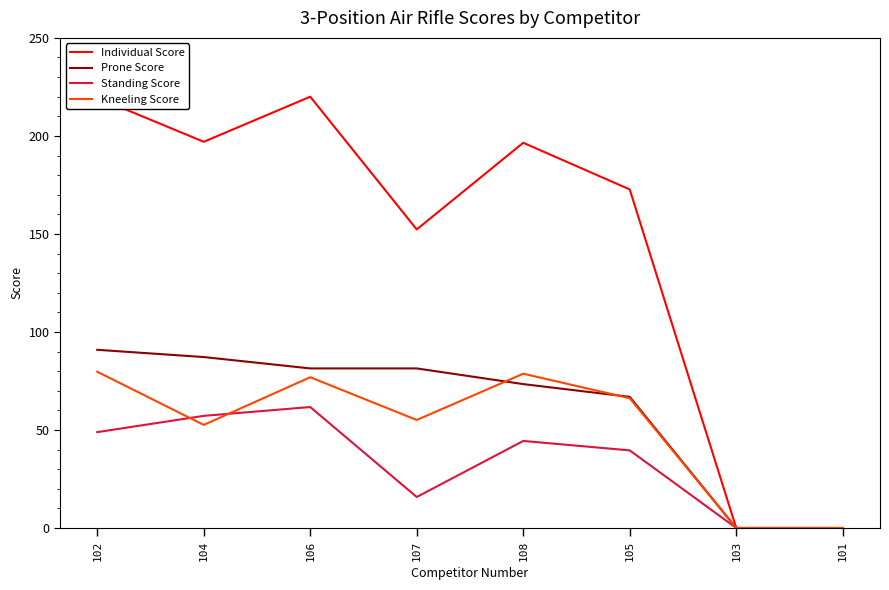

True or false: Kneeling Score has more than 0 points higher than both neighbors.

True